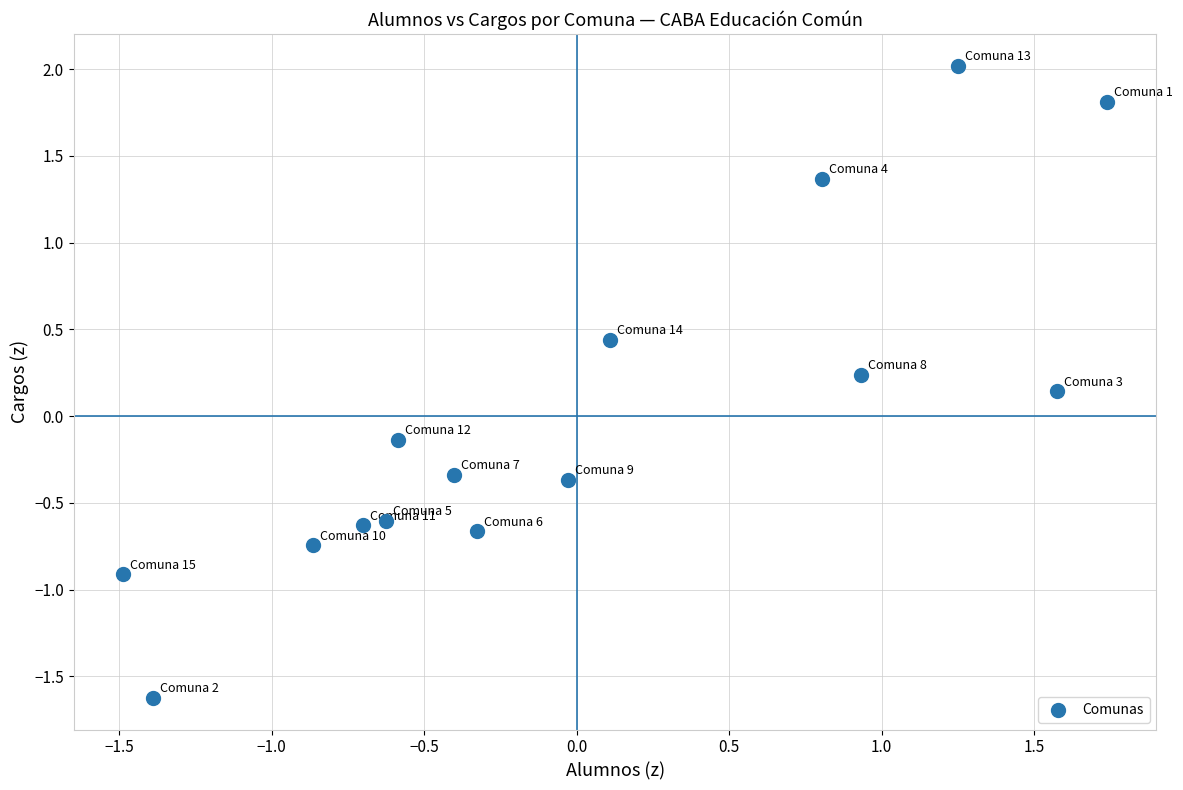

What is the range of Y values (max minus min)?

3.6